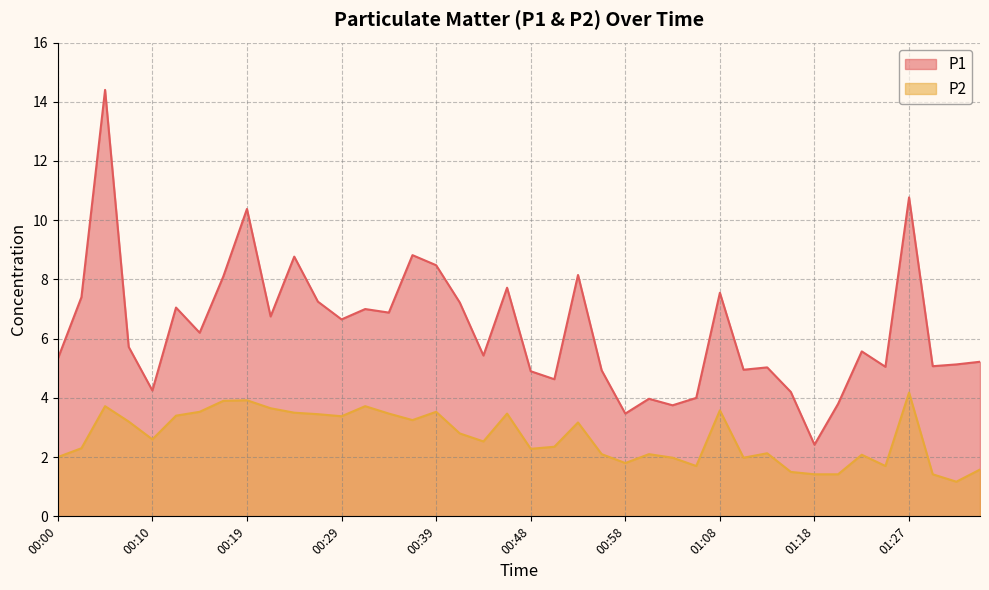

The P2 series shows 0.9 at 00:31. True or false?

False